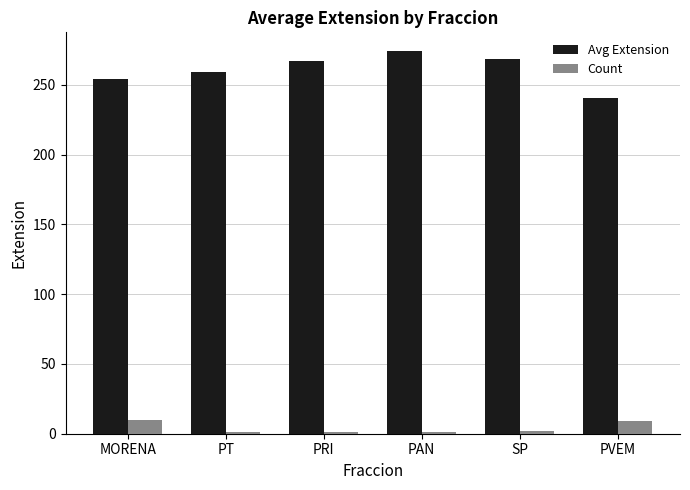

Which series has the largest total across all categories?

Avg Extension